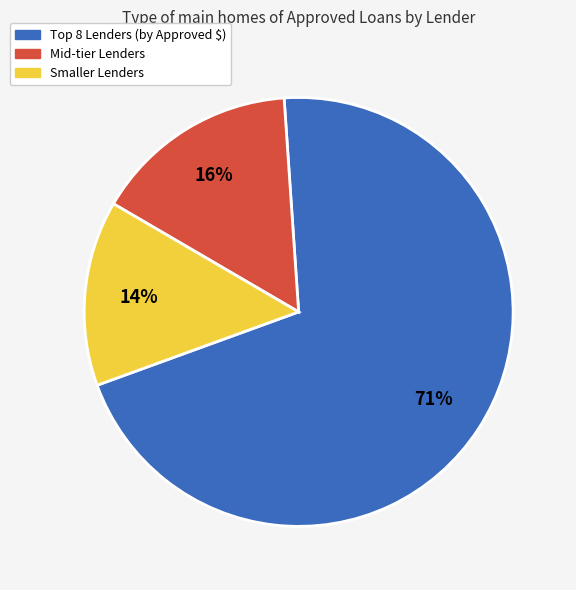

Is there any slice that represents more than half of the pie?

Yes